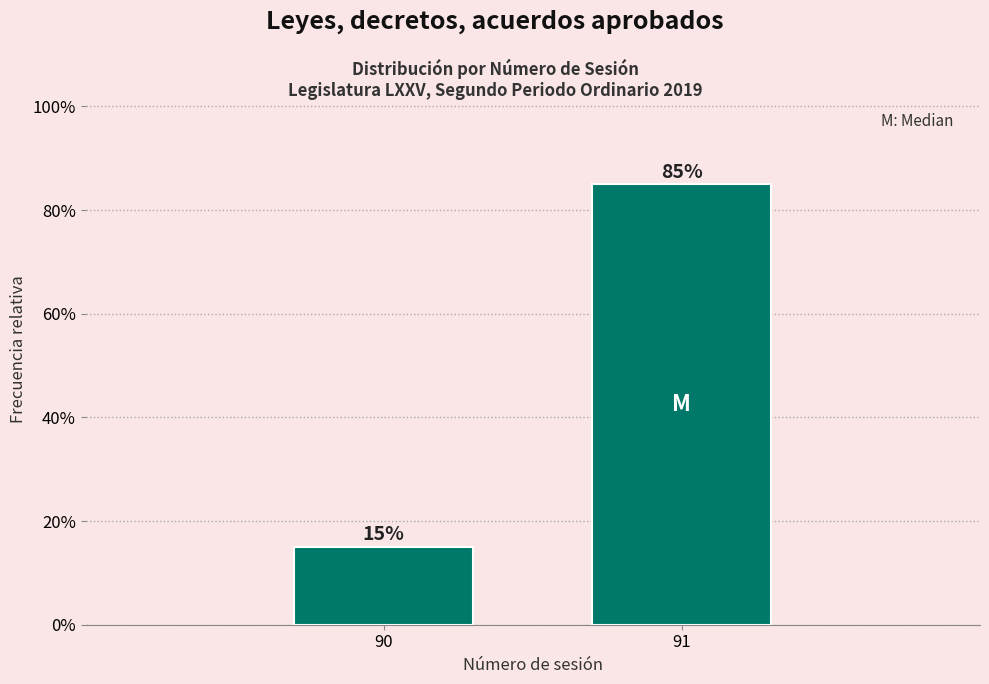

Reading left to right, what are all the values shown in this chart?

15	85